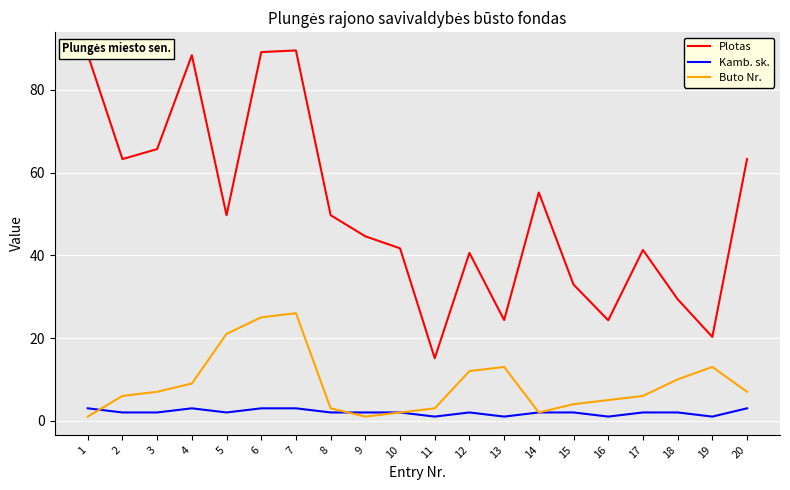

Does the chart display data point markers on the line(s)?

No